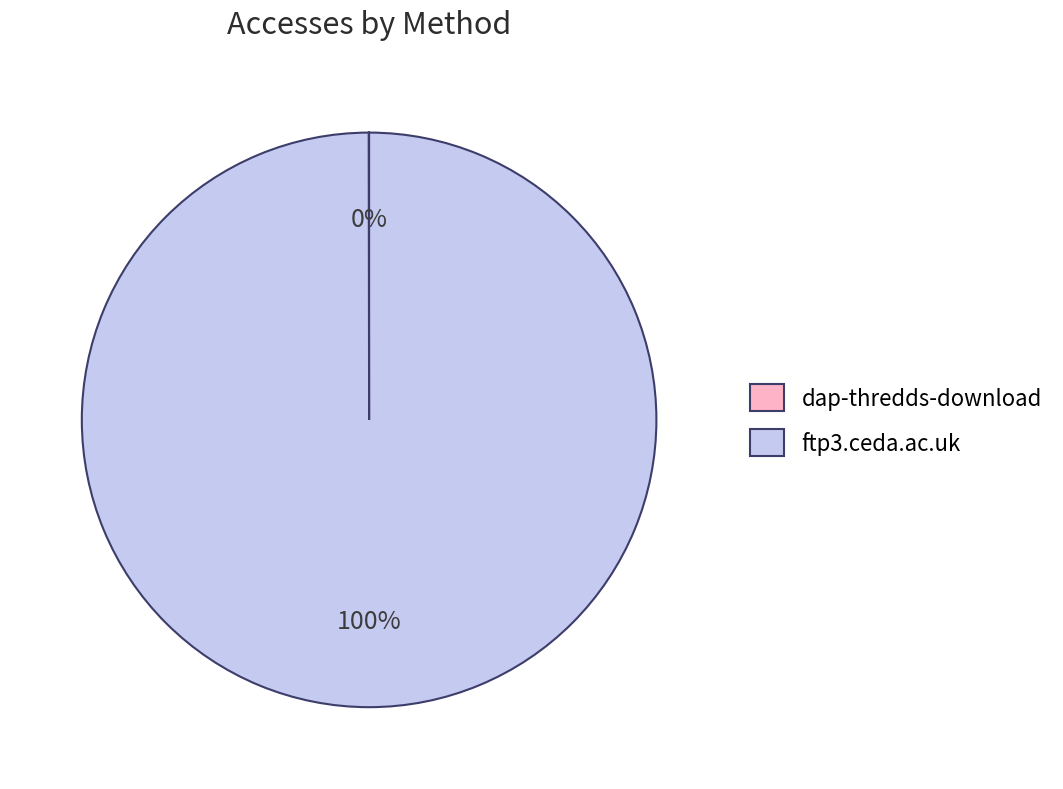

To the nearest percent, what percentage of the pie is ftp3.ceda.ac.uk?

100%